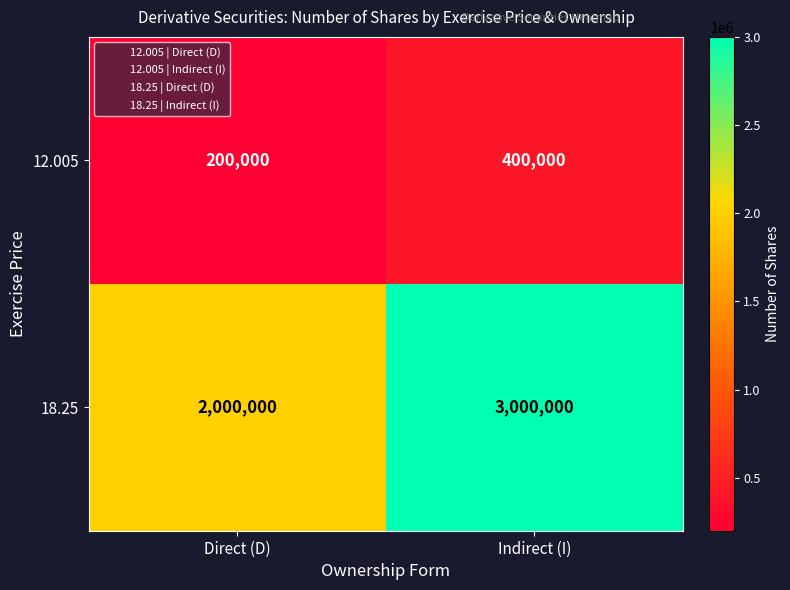

True or false: 12.005 has a value of 400000 at Indirect (I).

True